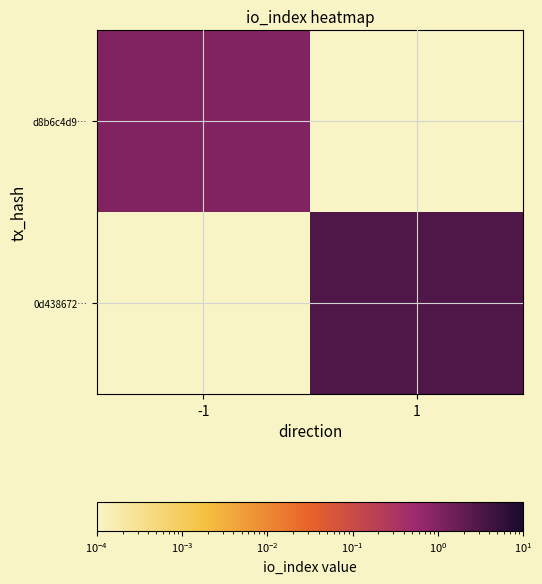

Which series has the largest total across all categories?

0d438672…